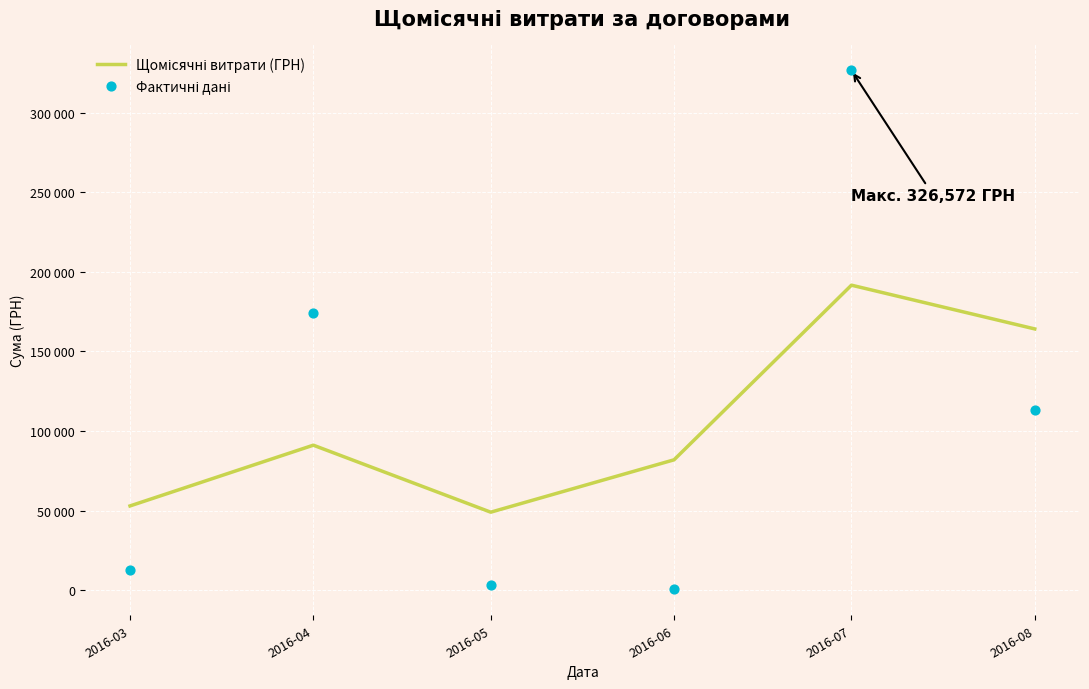

Which series has the largest Y range (max minus min)?

Фактичні дані